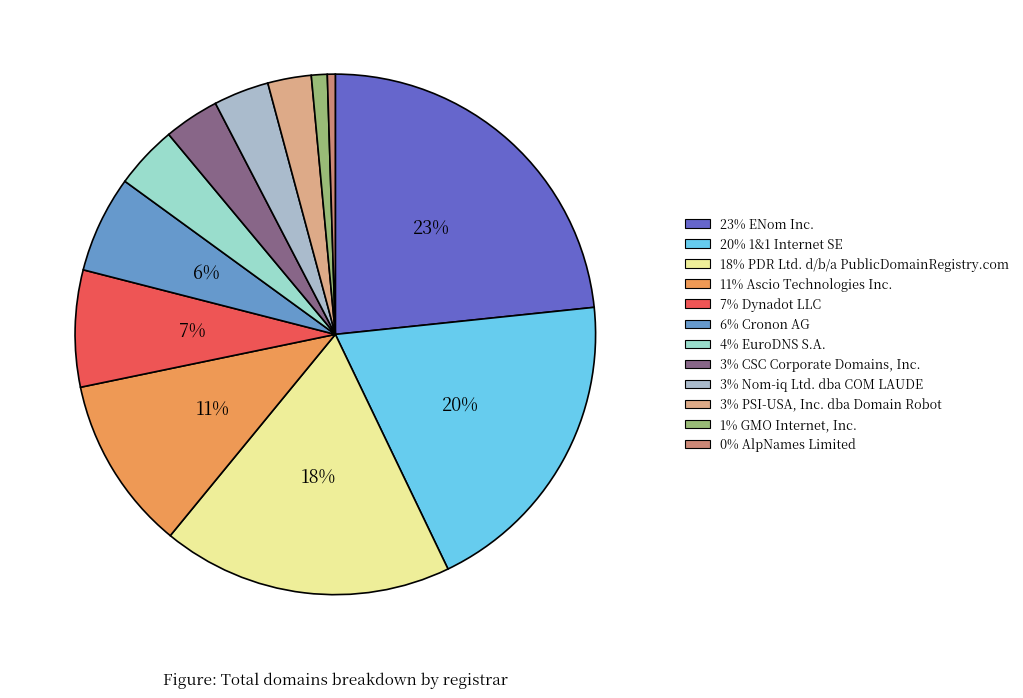

To the nearest percent, what is the difference between the largest and smallest slice percentages?

23%